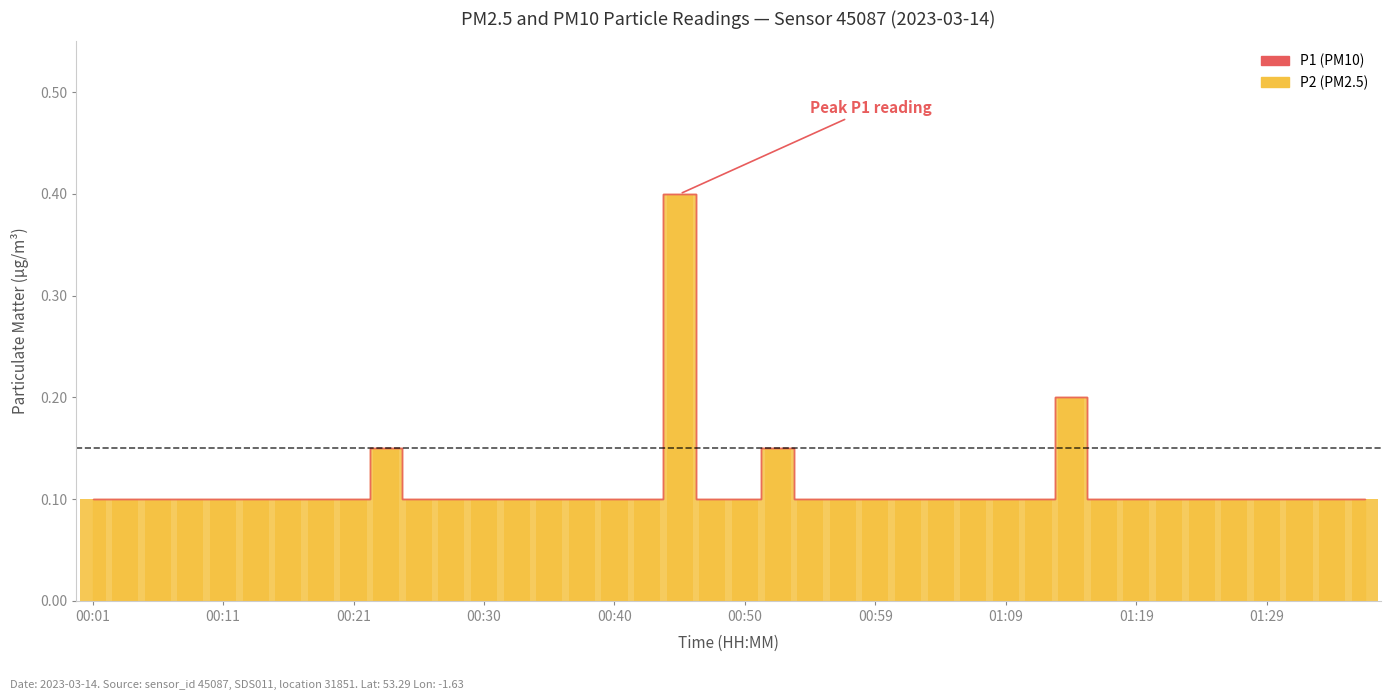

What is the maximum value shown in the chart?

0.4